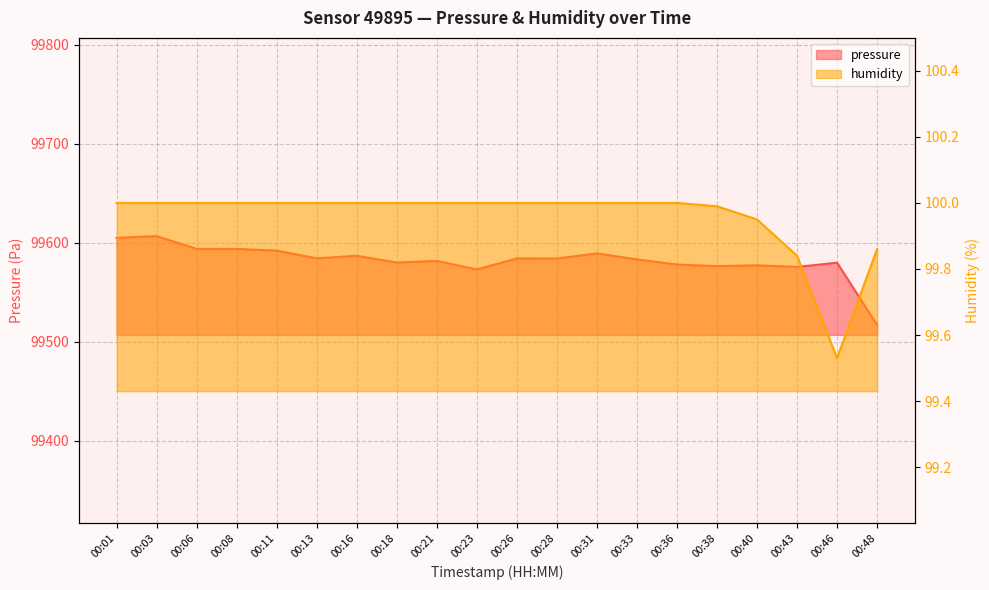

What is the difference between the second highest and second lowest values in the pressure series?

31.9